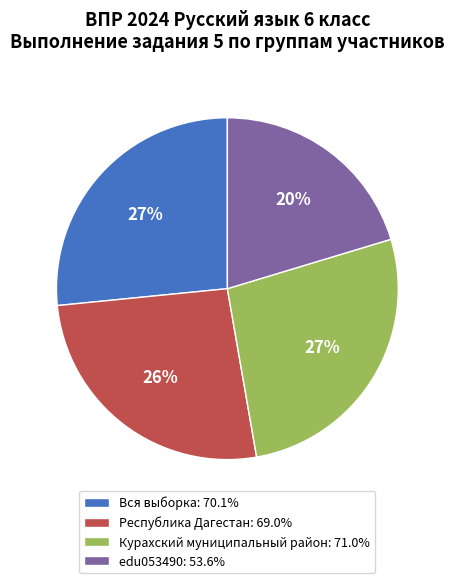

To the nearest percent, what is the average slice percentage?

25%